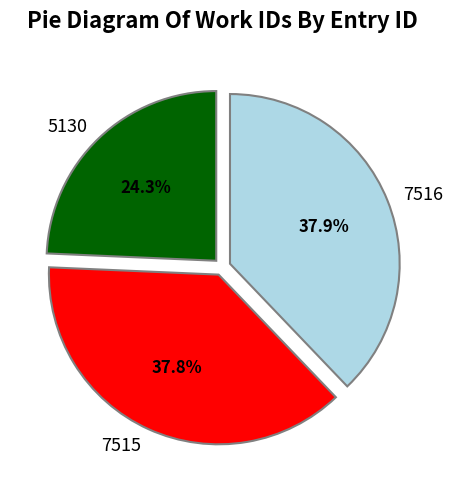

What percentage is NOT represented by 7515?

62.2%